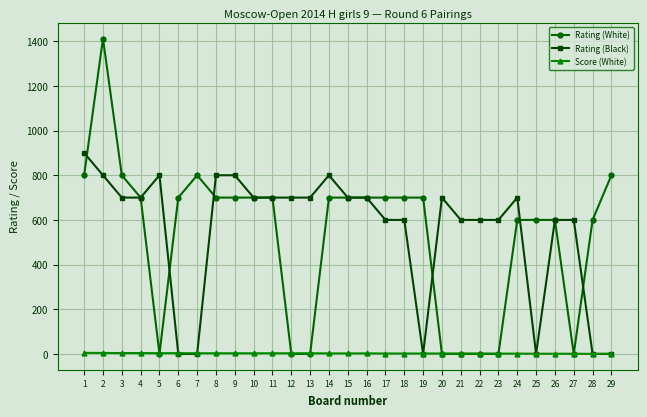

Between 14 and 16, which series saw the biggest shift?

Rating (Black)